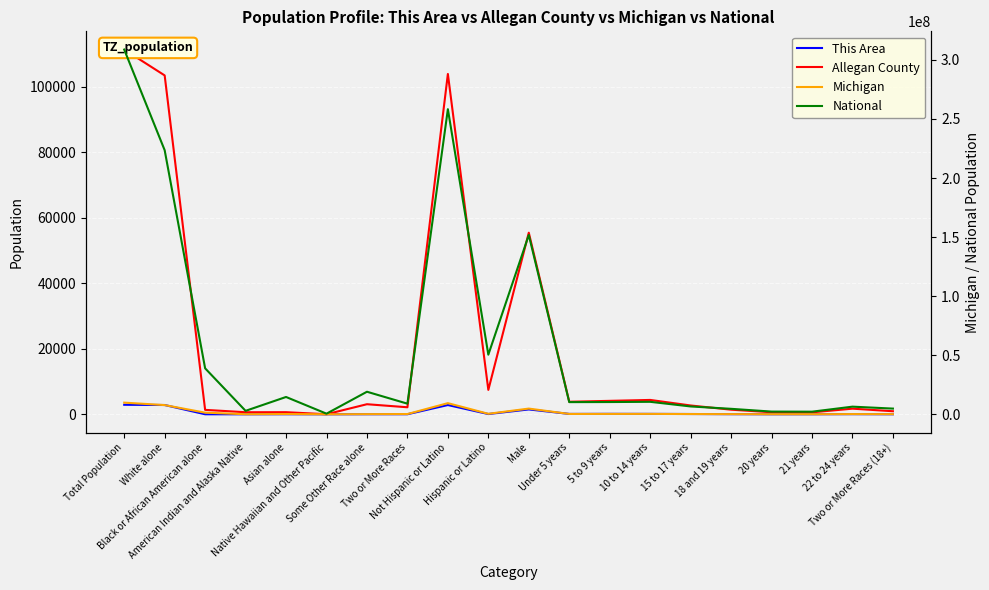

Which series has the largest total across all categories?

National